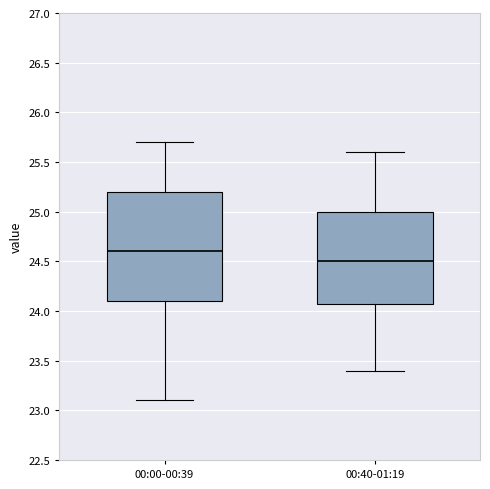

Reading left to right, transcribe this box plot: for each box, give where its median line is, the range the box spans, and where its two whiskers end, as read against the y-axis. The values are not printed on the chart, so give them approximately, as read against the axis.

00:00-00:39: median 24.6, box 24.1 to 25.2, whiskers 23.1 to 25.7
00:40-01:19: median 24.5, box 24.1 to 25.0, whiskers 23.4 to 25.6